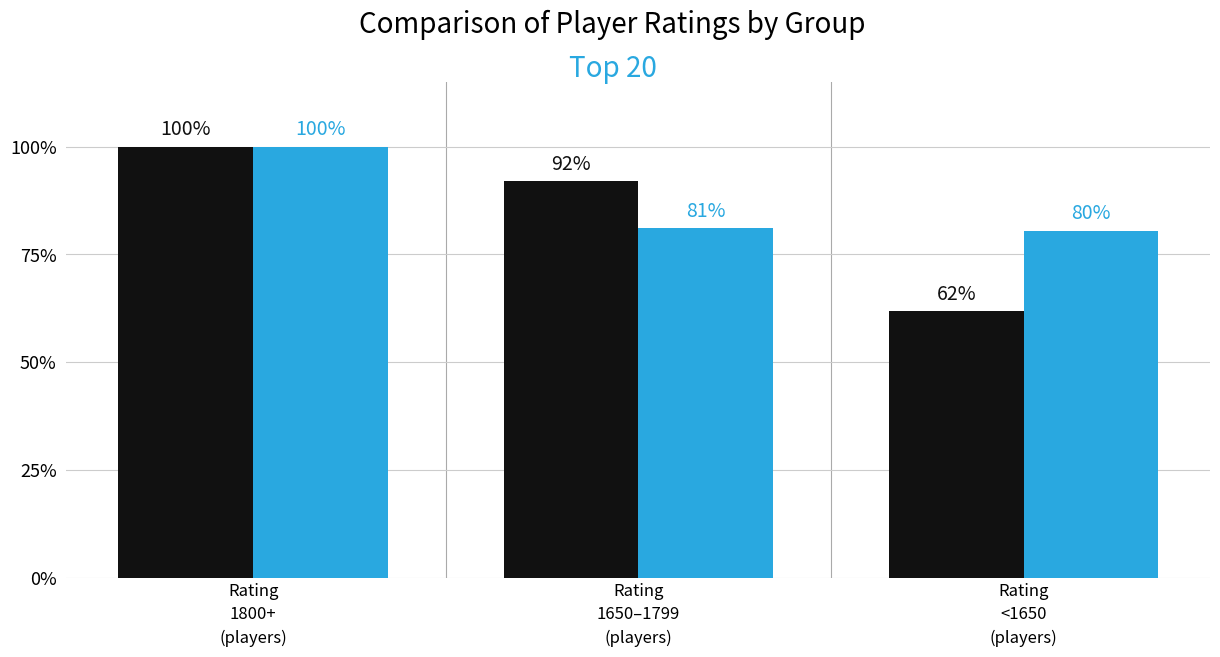

What is the smallest value displayed?

61.7